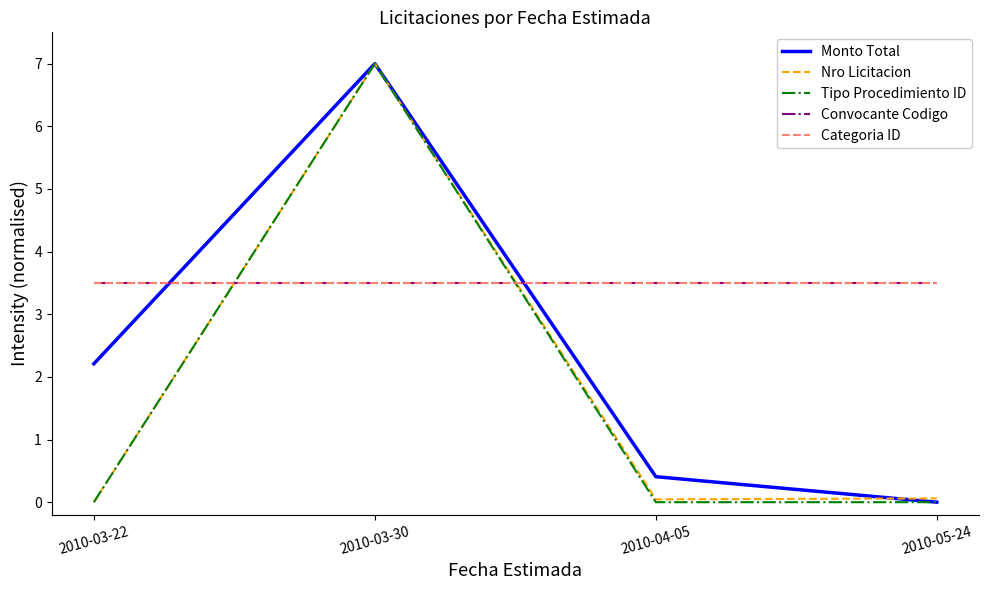

Is the value of Tipo Procedimiento ID at 2010-03-30 greater than the value of Monto Total at 2010-03-30?

No